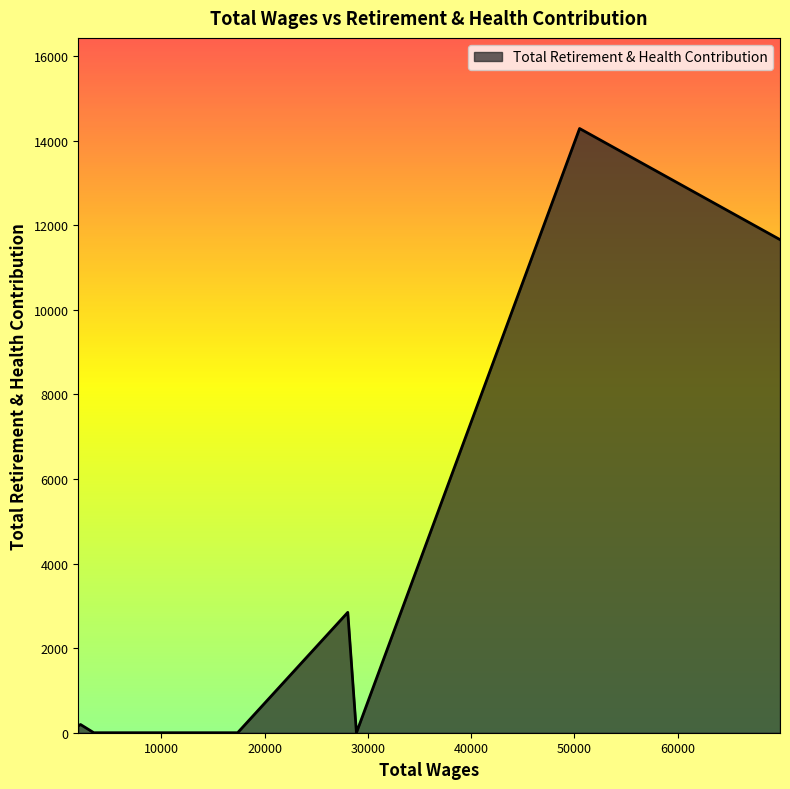

How many values are below 194?

4